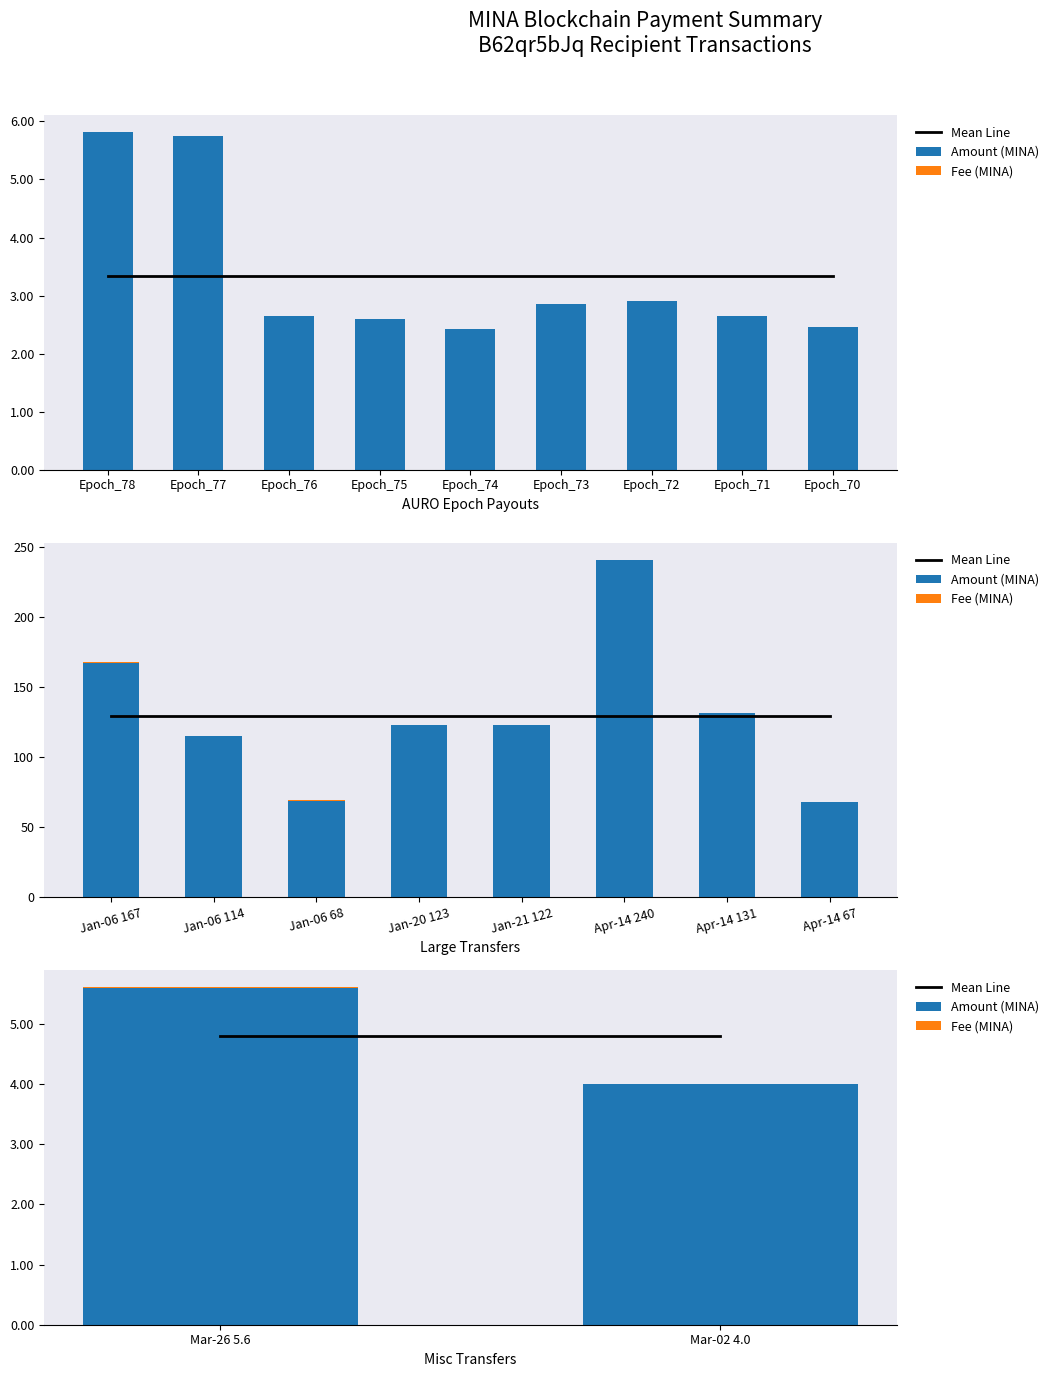

The Fee (MINA) series shows 0.0 at Mar-26 5.6. True or false?

True